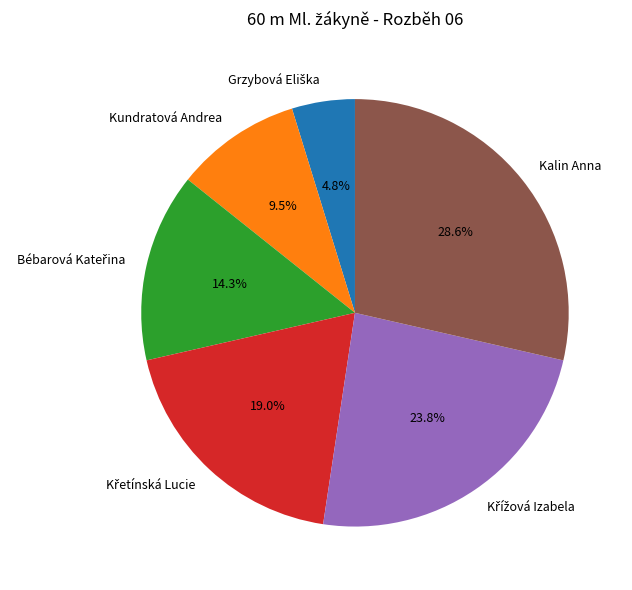

Combined, do Kundratová Andrea and Kalin Anna account for over 50%?

No